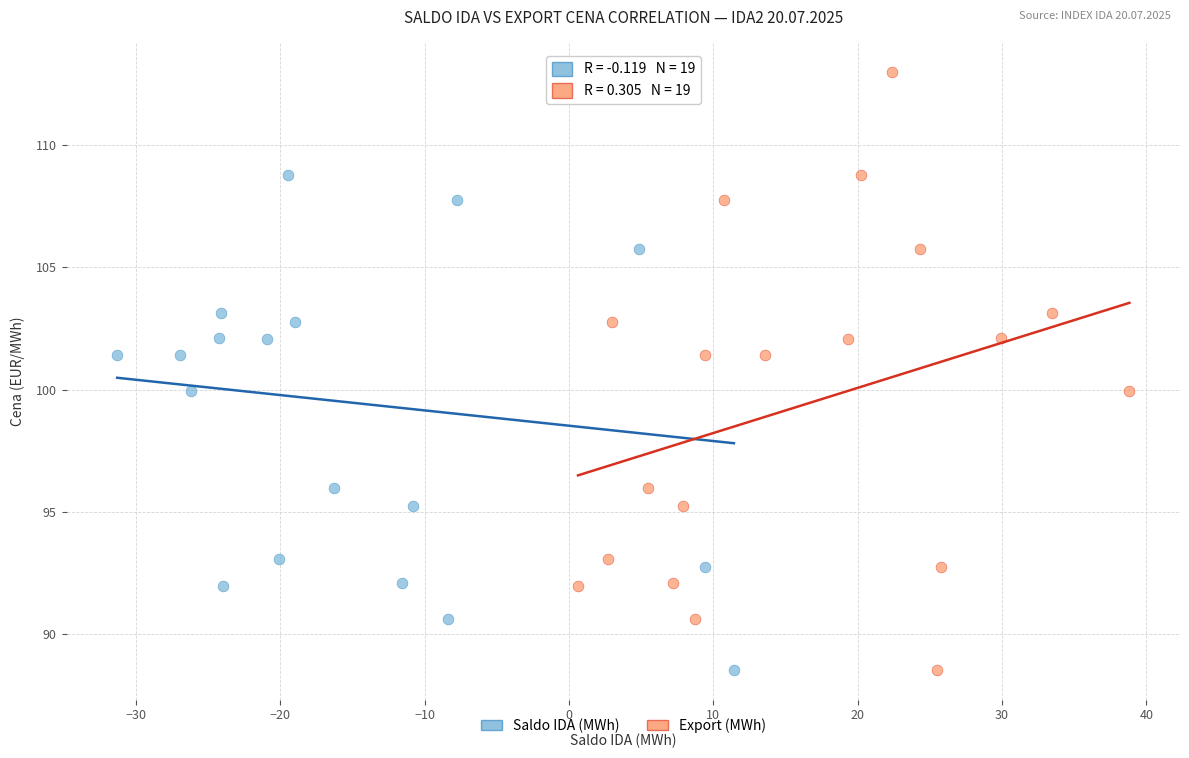

What are all the series names shown in the legend?

Saldo IDA (MWh), Export (MWh)